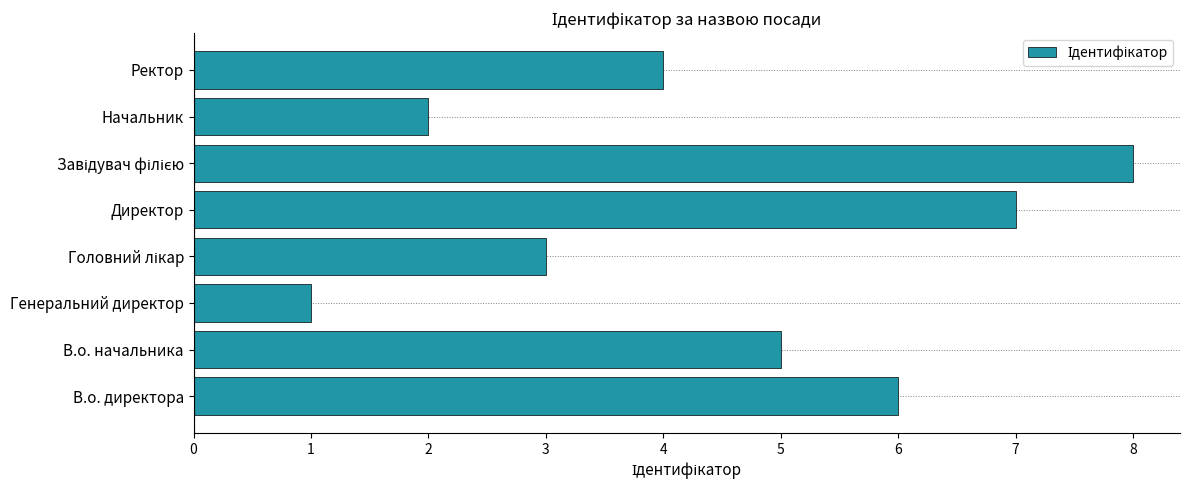

What is the maximum value shown in the chart?

8